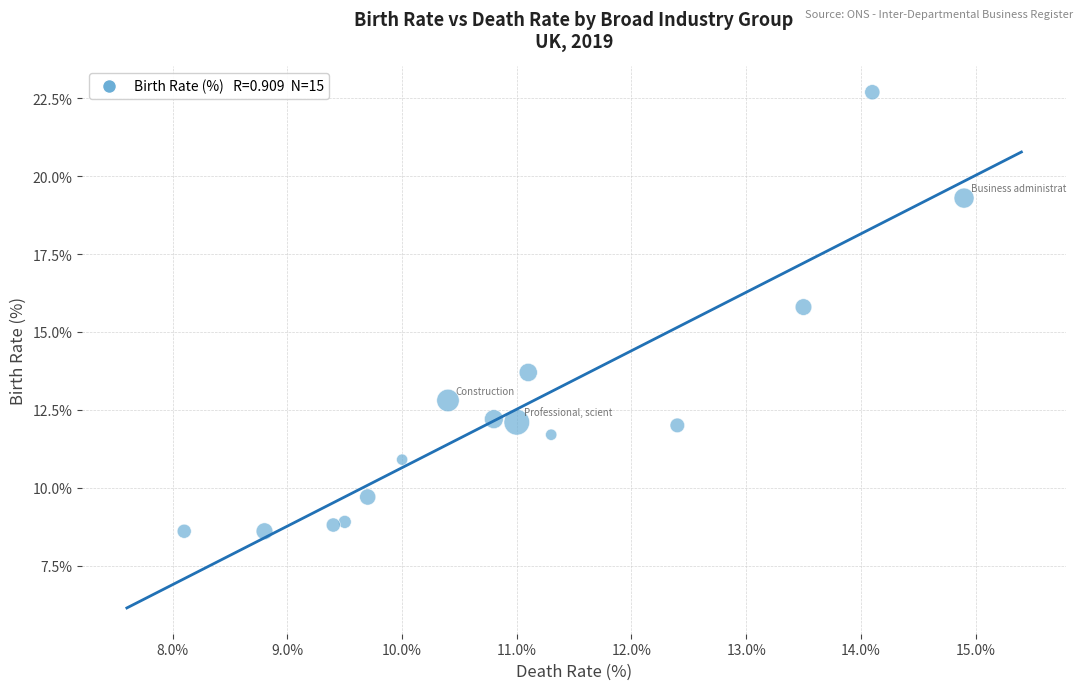

What Y value in the scatter plot is closest to 15?

15.8